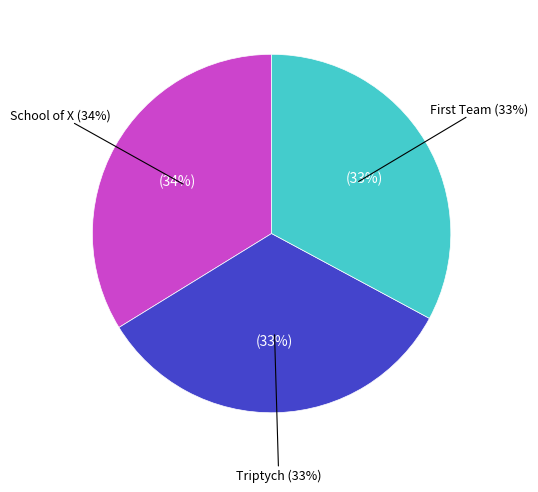

What is the largest slice in the pie chart?

School of X